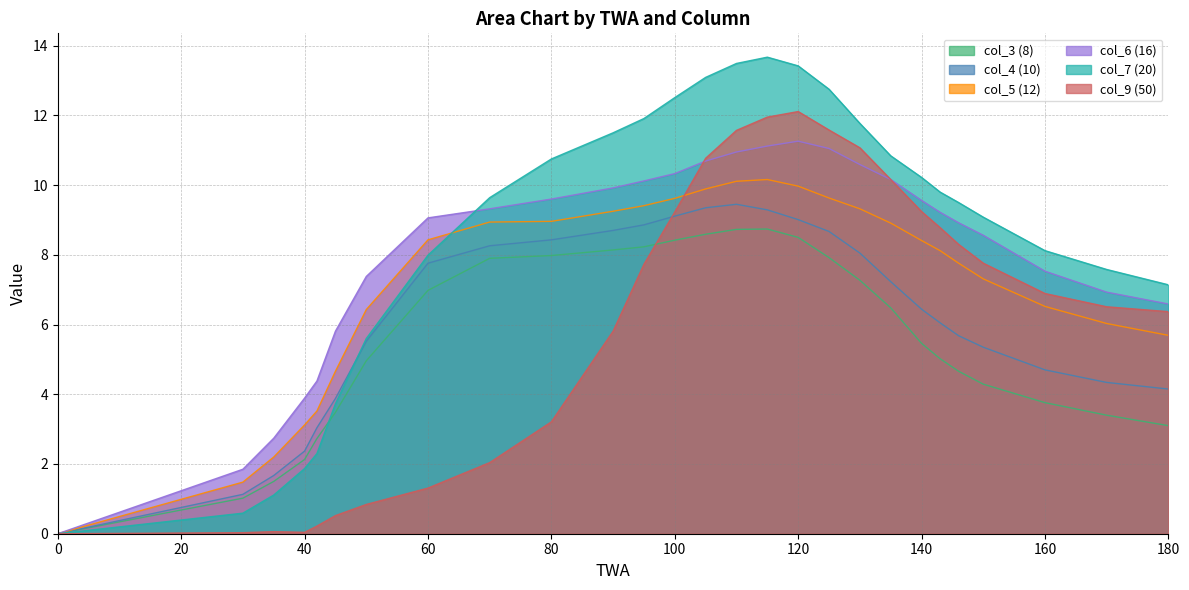

Reading right to left, transcribe all the data shown in this chart.

col_3 (8): 180=3.1	170=3.4	160=3.8	150=4.3	146=4.7	143=5.0	140=5.5	135=6.5	130=7.3	125=7.9	120=8.5	115=8.7	110=8.7	105=8.6	100=8.4	95=8.2	90=8.1	80=8.0	70=7.9	60=7.0	50=5.0	45=3.5	42=2.7	40=2.1	35=1.5	30=1.0	0=0.0
col_4 (10): 180=4.2	170=4.3	160=4.7	150=5.3	146=5.7	143=6.0	140=6.4	135=7.2	130=8.1	125=8.7	120=9.0	115=9.3	110=9.4	105=9.3	100=9.1	95=8.9	90=8.7	80=8.4	70=8.3	60=7.8	50=5.5	45=3.9	42=3.0	40=2.4	35=1.7	30=1.1	0=0.0
col_5 (12): 180=5.7	170=6.0	160=6.5	150=7.3	146=7.8	143=8.1	140=8.4	135=8.9	130=9.3	125=9.6	120=10.0	115=10.2	110=10.1	105=9.9	100=9.6	95=9.4	90=9.2	80=9.0	70=8.9	60=8.4	50=6.4	45=4.7	42=3.5	40=3.1	35=2.2	30=1.5	0=0.0
col_6 (16): 180=6.6	170=6.9	160=7.5	150=8.6	146=8.9	143=9.2	140=9.6	135=10.2	130=10.6	125=11.1	120=11.3	115=11.1	110=10.9	105=10.7	100=10.3	95=10.1	90=9.9	80=9.6	70=9.3	60=9.1	50=7.4	45=5.8	42=4.4	40=3.9	35=2.7	30=1.9	0=0.0
col_7 (20): 180=7.1	170=7.6	160=8.1	150=9.1	146=9.5	143=9.8	140=10.2	135=10.8	130=11.8	125=12.8	120=13.4	115=13.7	110=13.5	105=13.1	100=12.5	95=11.9	90=11.5	80=10.8	70=9.6	60=8.0	50=5.6	45=3.7	42=2.3	40=1.9	35=1.1	30=0.6	0=0.0
col_9 (50): 180=6.4	170=6.5	160=6.9	150=7.8	146=8.3	143=8.8	140=9.2	135=10.2	130=11.1	125=11.6	120=12.1	115=11.9	110=11.6	105=10.8	100=9.2	95=7.7	90=5.8	80=3.2	70=2.0	60=1.3	50=0.8	45=0.5	42=0.2	40=0.0	35=0.1	30=0.0	0=0.0